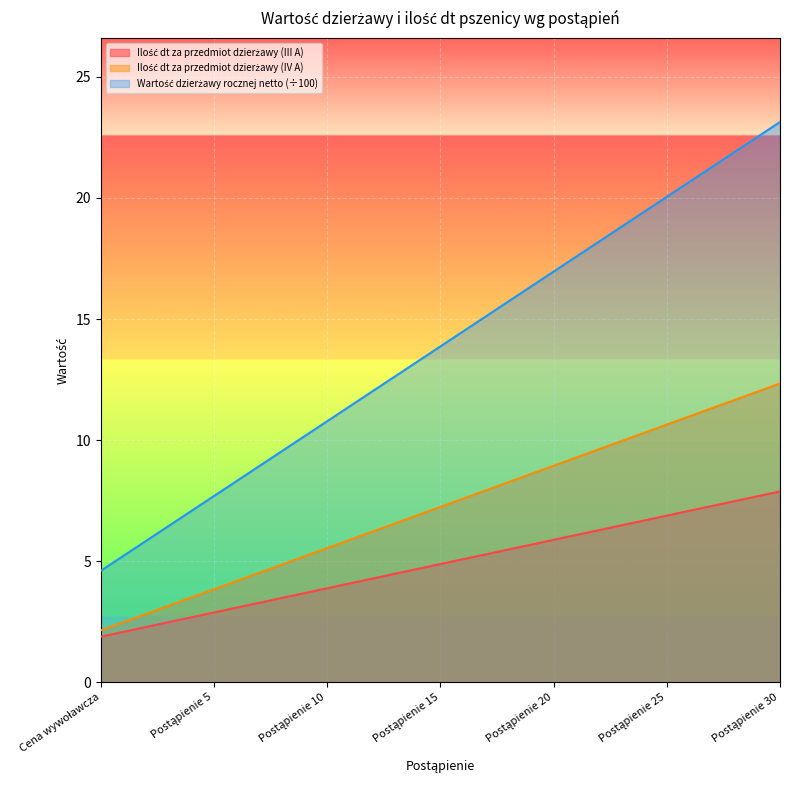

At how many categories does at least one series exceed 7?

27